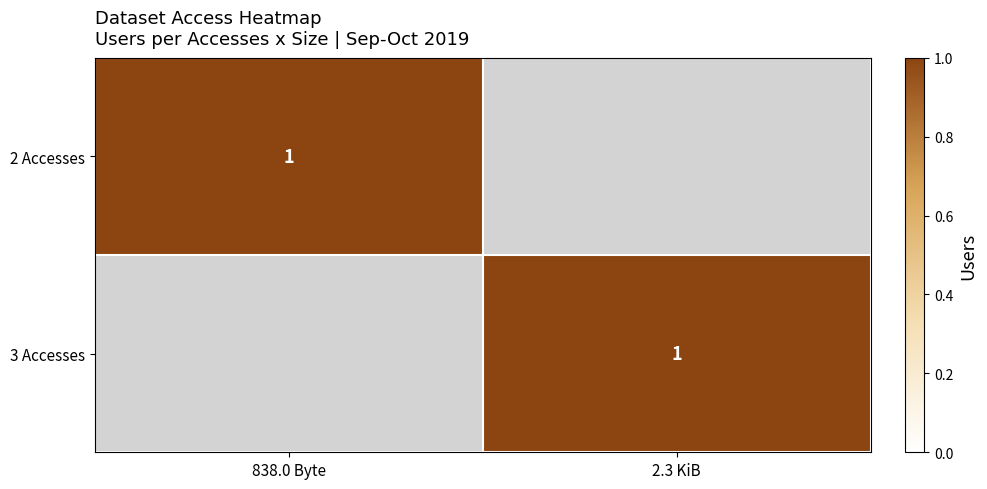

List the labels in order of 2 Accesses value, smallest first.

2.3 KiB, 838.0 Byte